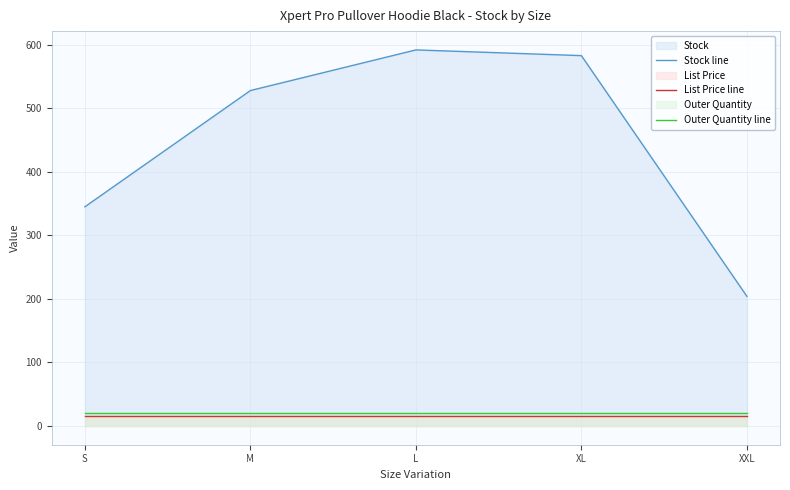

What is the average value of the List Price line series?

14.9